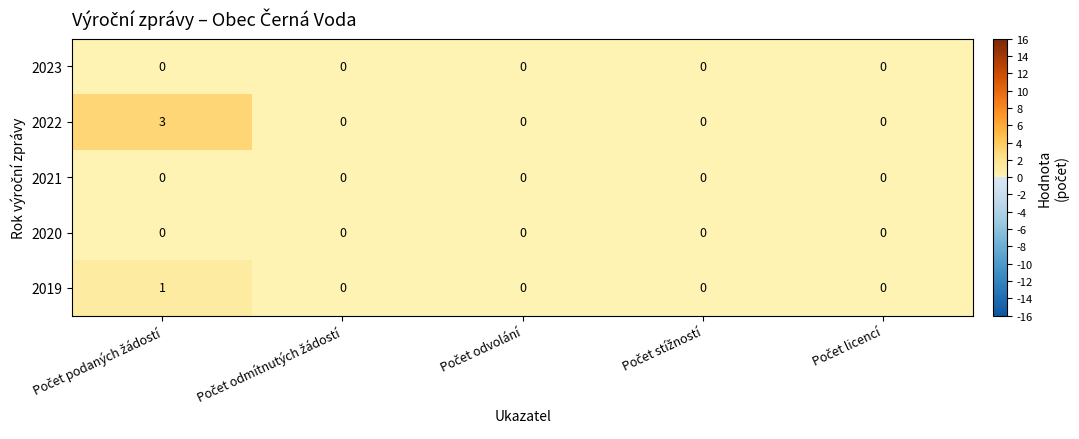

Which series has the largest range (max minus min)?

2022